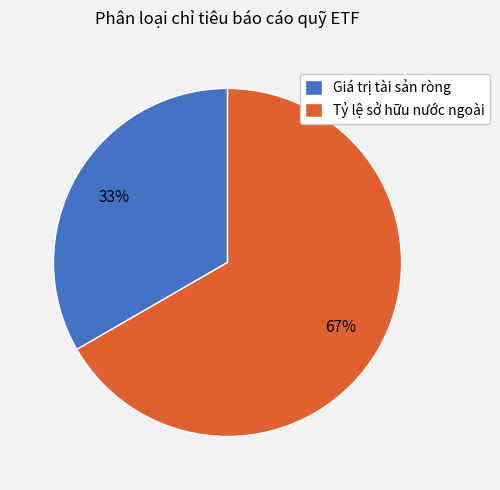

Is the sum of Giá trị tài sản ròng and Tỷ lệ sở hữu nước ngoài greater than half?

Yes